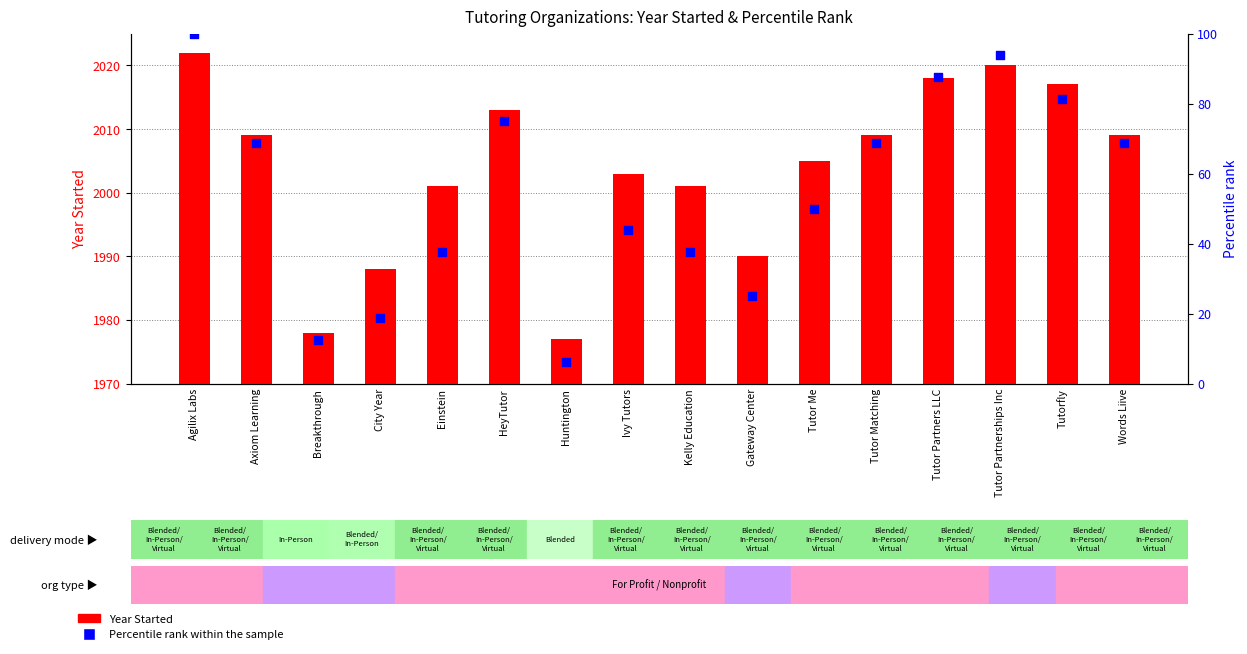

What are all the series names shown in the legend?

Year Started, Percentile rank within the sample